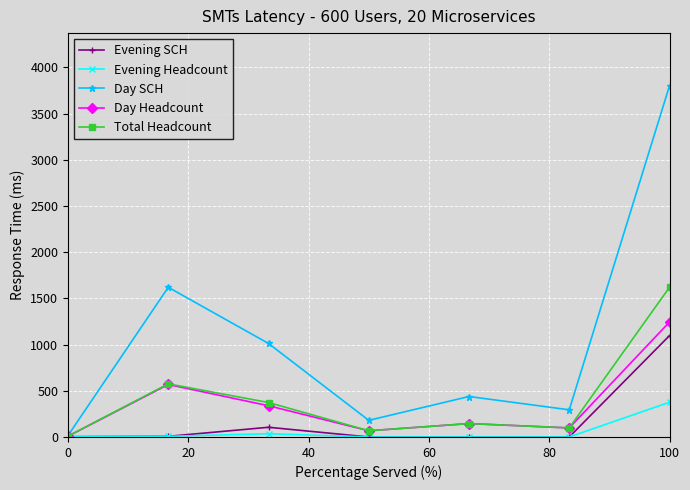

Which series has the largest range (max minus min)?

Day SCH